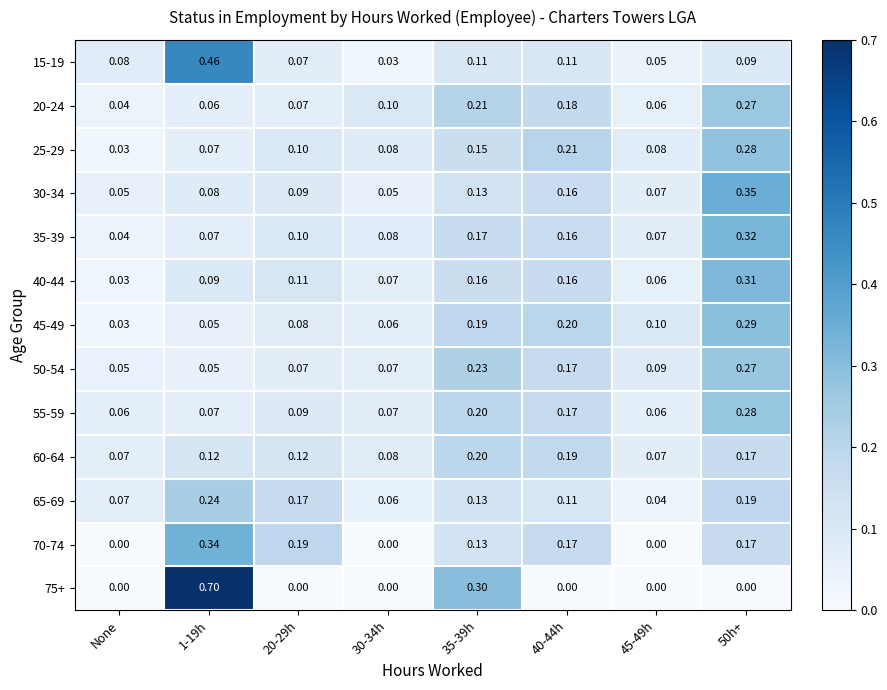

At which label is 20-24 closest to 0?

None